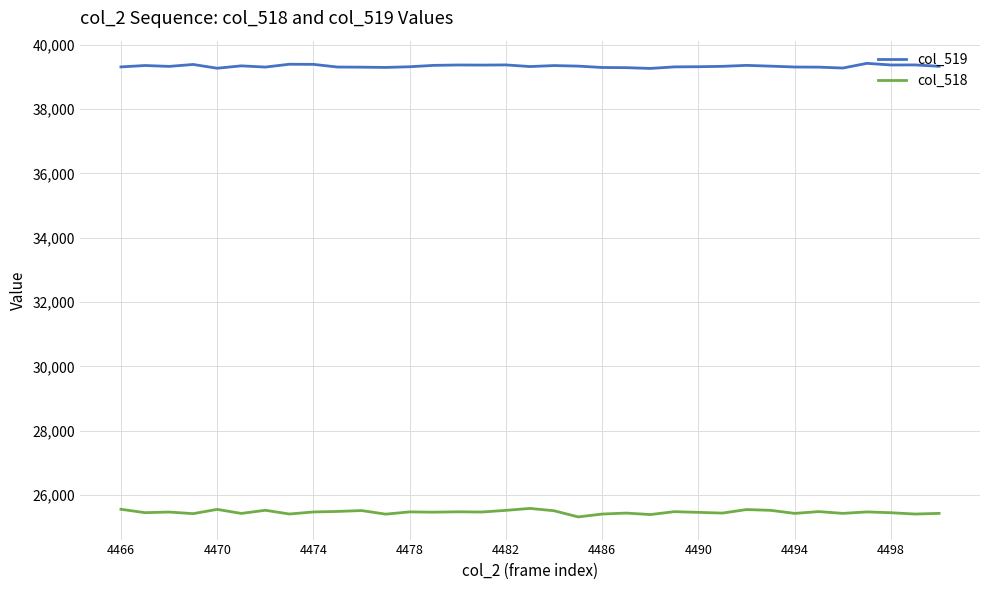

What are all the series names shown in the legend?

col_519, col_518